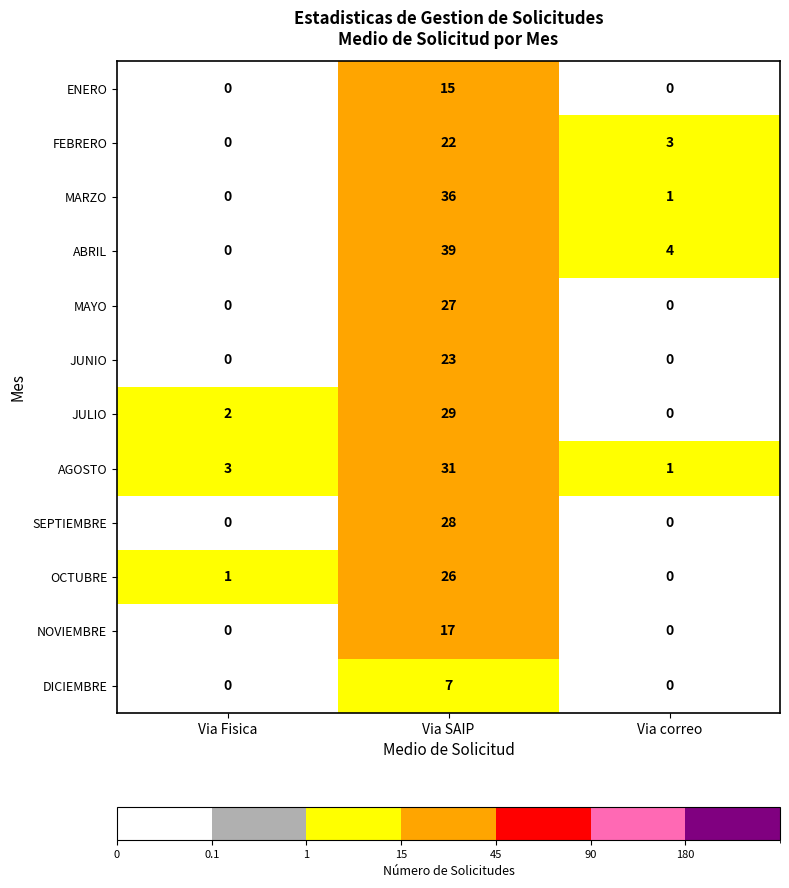

Is it true that JULIO equals 0 at Via correo?

True